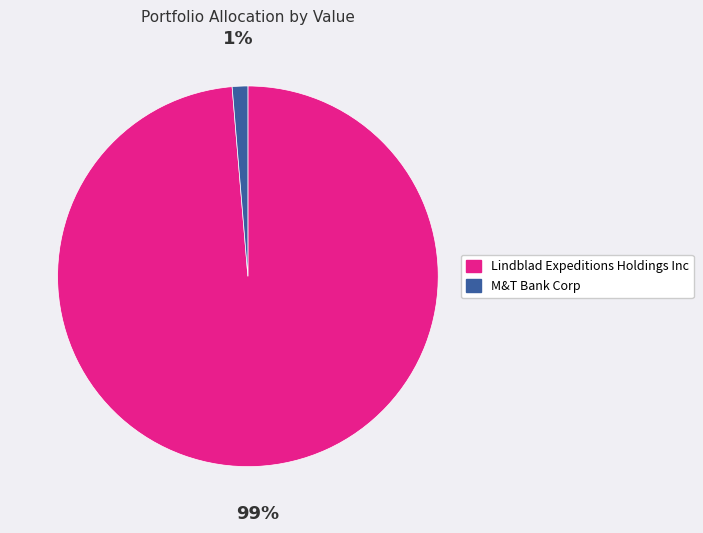

True or false: M&T Bank Corp accounts for 1% of the total.

True